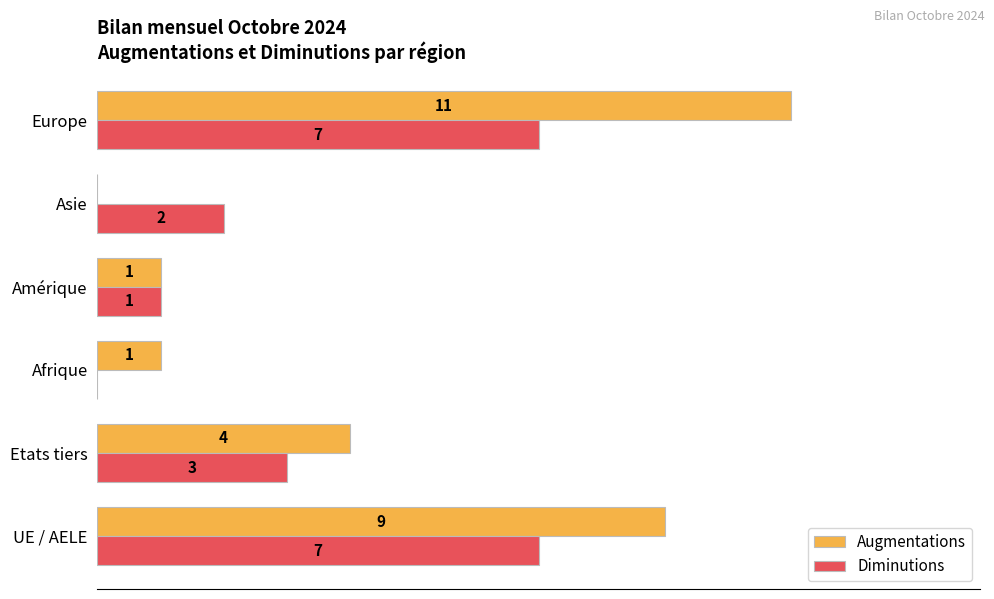

Which series changed the most between Etats tiers and Amérique?

Augmentations